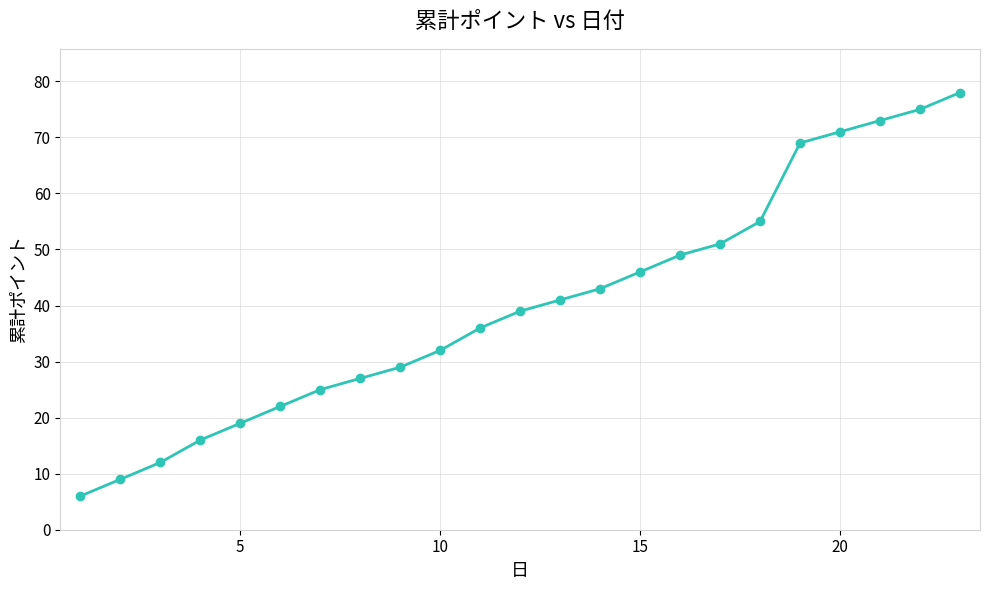

What is the average value?

40